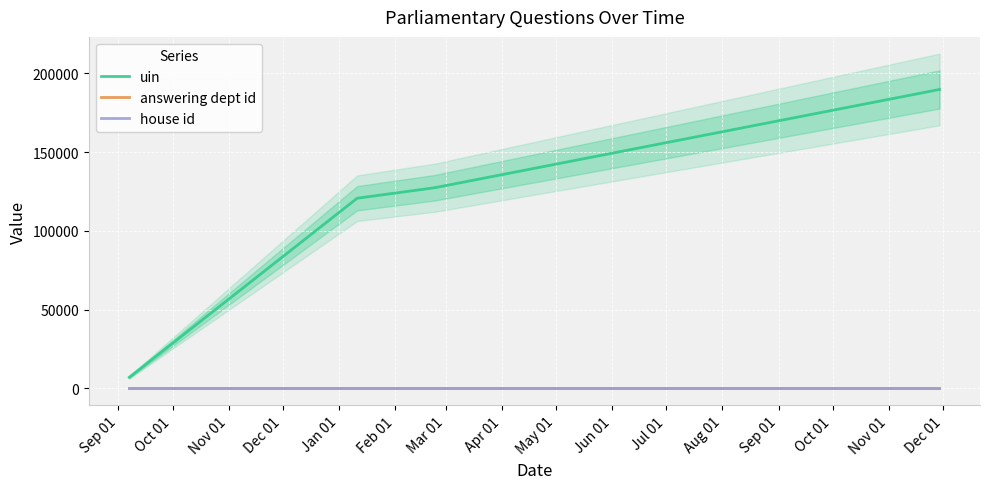

What position from the left is Oct 01?

2